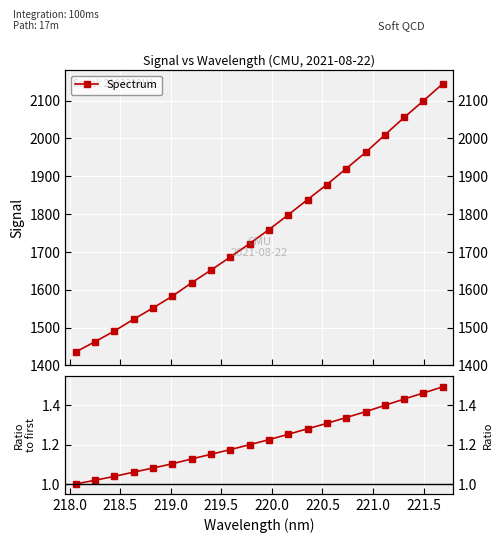

What position from the left is 218.5?

3